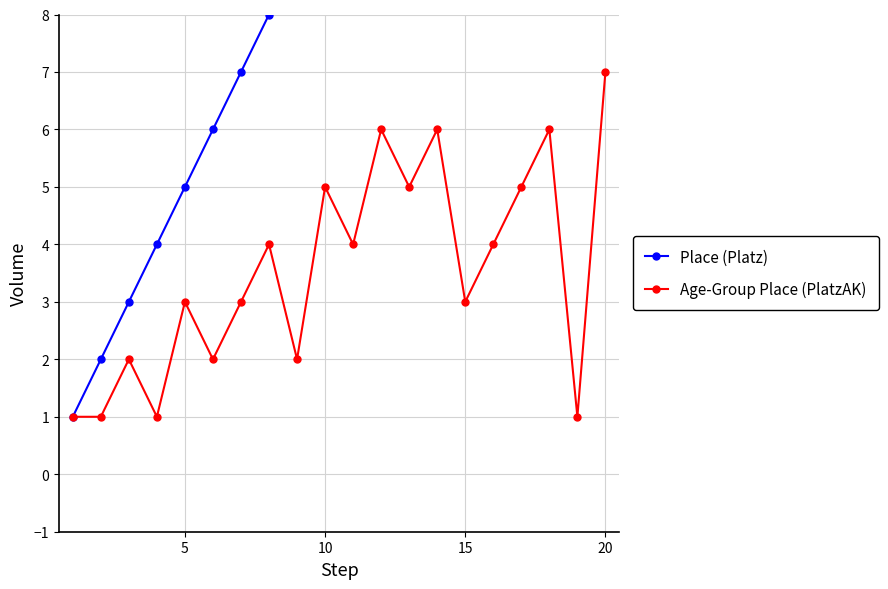

How many interior local peaks does the Age-Group Place (PlatzAK) series have?

7